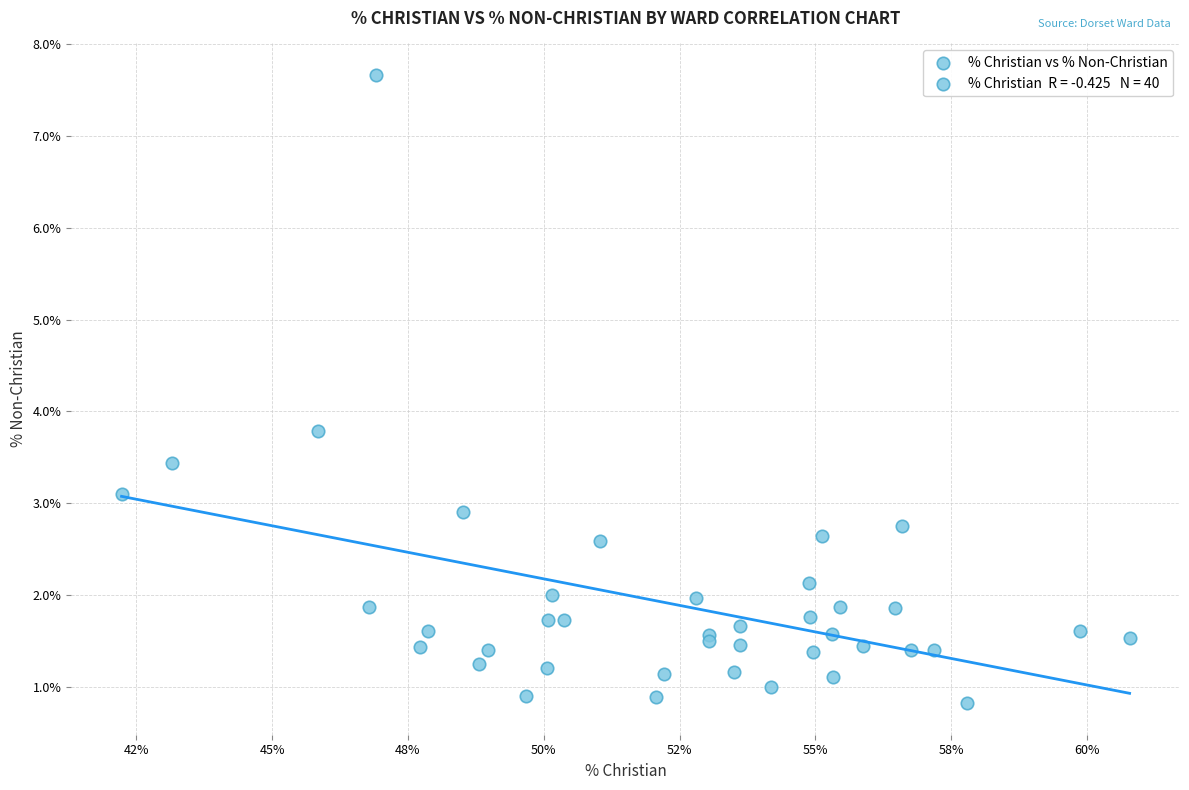

What Y value in the scatter plot is closest to 4?

3.8